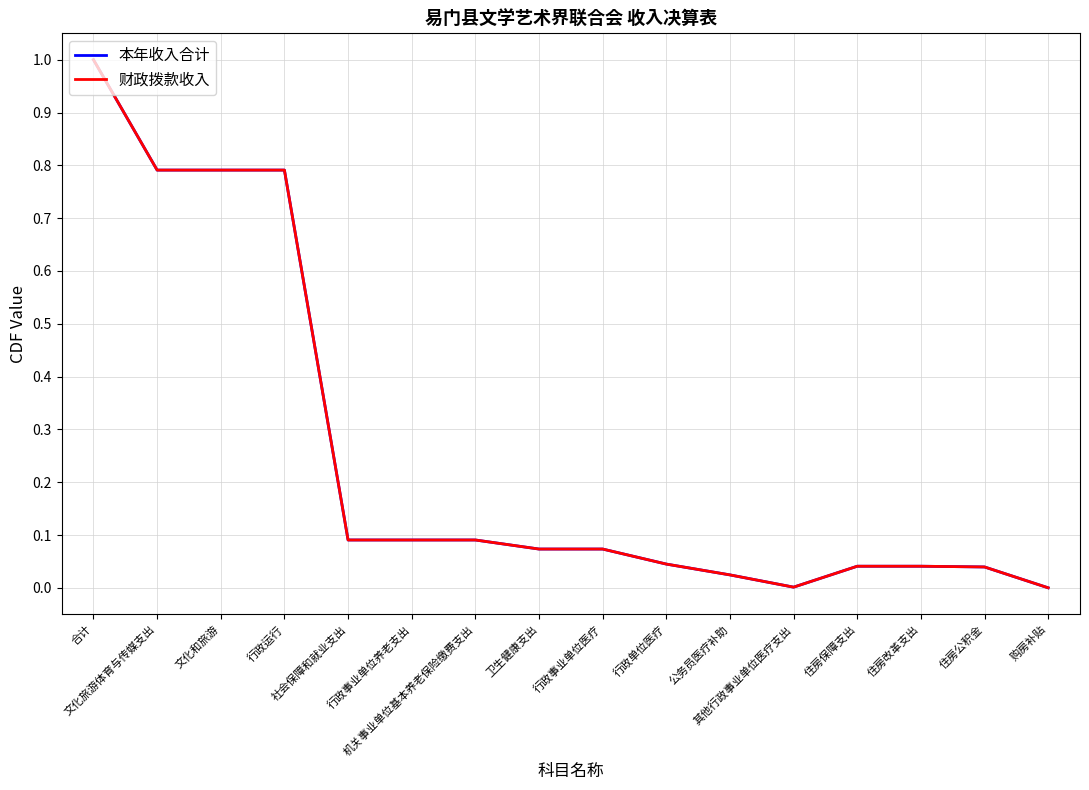

What is the label of the 5th point from the right?

其他行政事业单位医疗支出